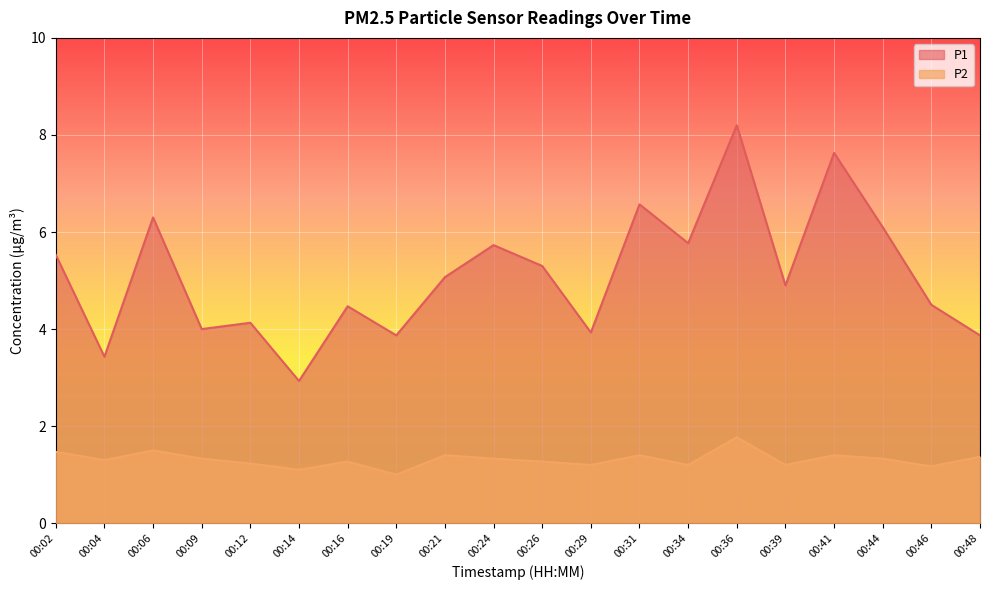

In P1, how many points are higher than both neighbors (excluding endpoints)?

7